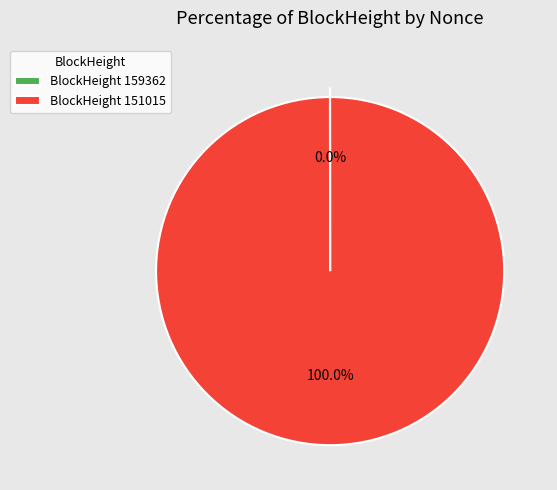

What is the majority slice?

BlockHeight 151015